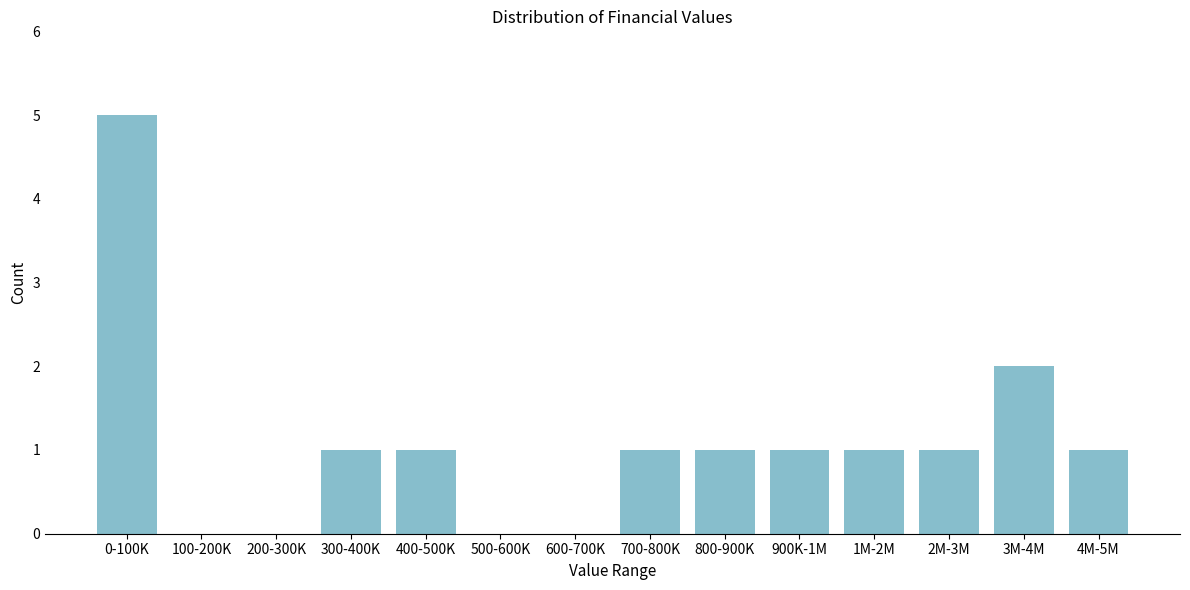

Reading left to right, transcribe all the data shown in this chart.

0-100K=5	100-200K=0	200-300K=0	300-400K=1	400-500K=1	500-600K=0	600-700K=0	700-800K=1	800-900K=1	900K-1M=1	1M-2M=1	2M-3M=1	3M-4M=2	4M-5M=1